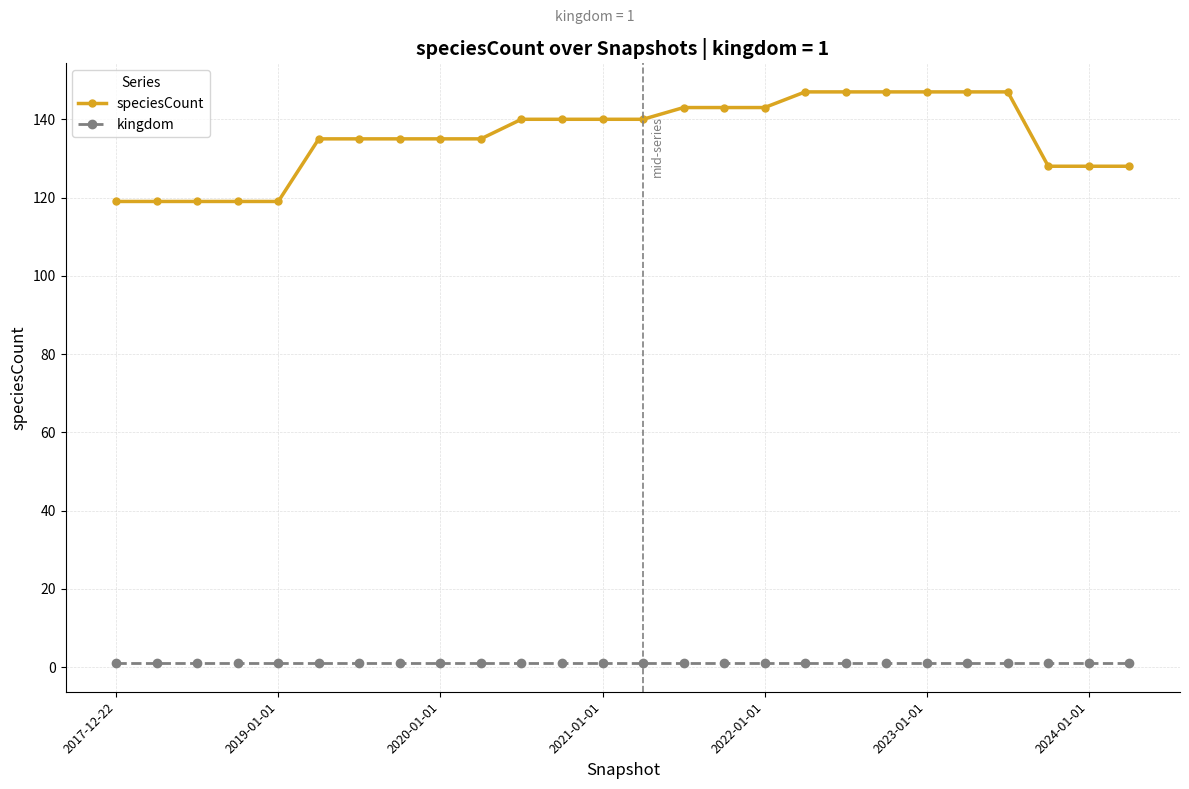

Which series has the largest range (max minus min)?

speciesCount